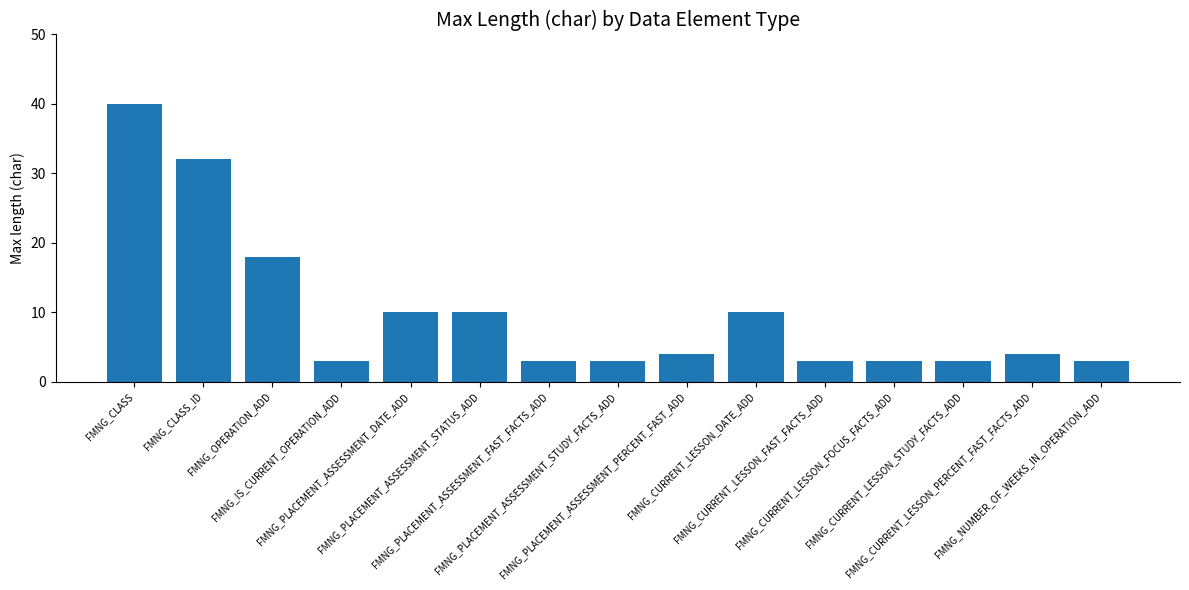

Reading right to left, transcribe all the data shown in this chart.

FMNG_NUMBER_OF_WEEKS_IN_OPERATION_ADD=3	FMNG_CURRENT_LESSON_PERCENT_FAST_FACTS_ADD=4	FMNG_CURRENT_LESSON_STUDY_FACTS_ADD=3	FMNG_CURRENT_LESSON_FOCUS_FACTS_ADD=3	FMNG_CURRENT_LESSON_FAST_FACTS_ADD=3	FMNG_CURRENT_LESSON_DATE_ADD=10	FMNG_PLACEMENT_ASSESSMENT_PERCENT_FAST_ADD=4	FMNG_PLACEMENT_ASSESSMENT_STUDY_FACTS_ADD=3	FMNG_PLACEMENT_ASSESSMENT_FAST_FACTS_ADD=3	FMNG_PLACEMENT_ASSESSMENT_STATUS_ADD=10	FMNG_PLACEMENT_ASSESSMENT_DATE_ADD=10	FMNG_IS_CURRENT_OPERATION_ADD=3	FMNG_OPERATION_ADD=18	FMNG_CLASS_ID=32	FMNG_CLASS=40